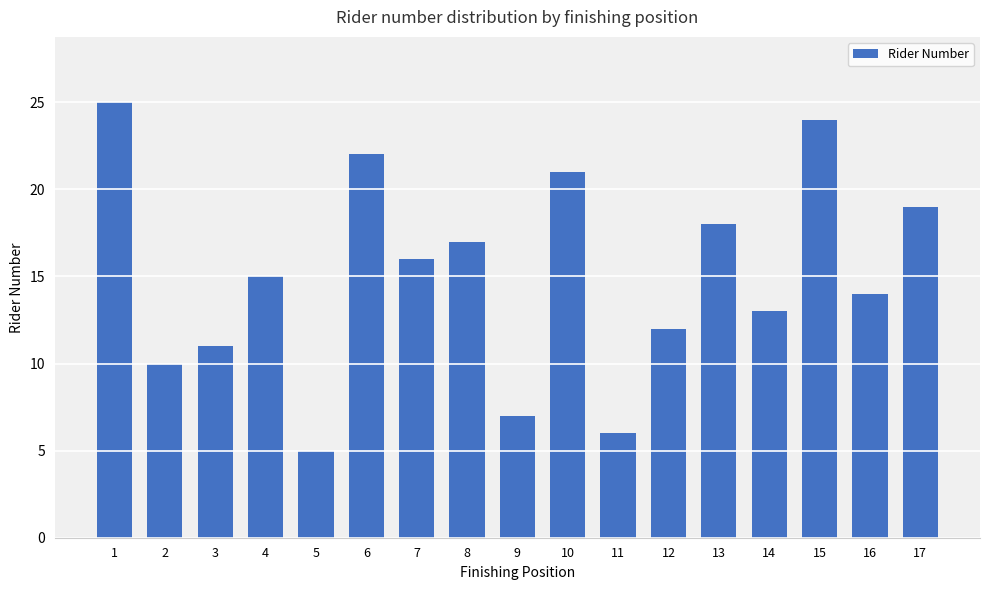

True or false: the data shows 14 at 15.

False